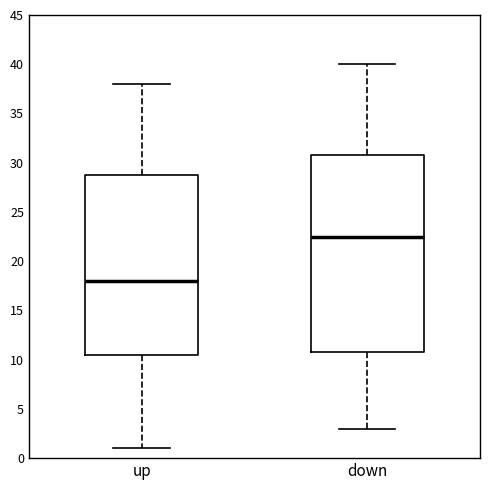

Where is the upper edge of the box for up on the y-axis? The values are not printed on the chart, so give them approximately, as read against the axis.

29.0